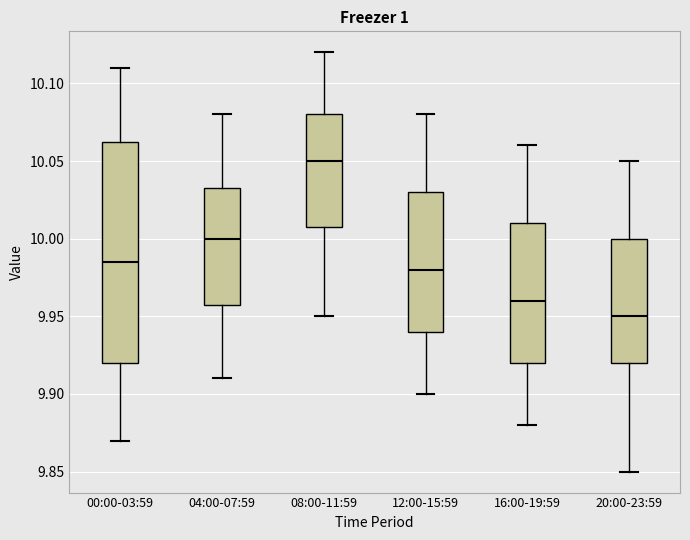

Comparing the boxes themselves (not the whiskers), which one is the tallest?

00:00-03:59